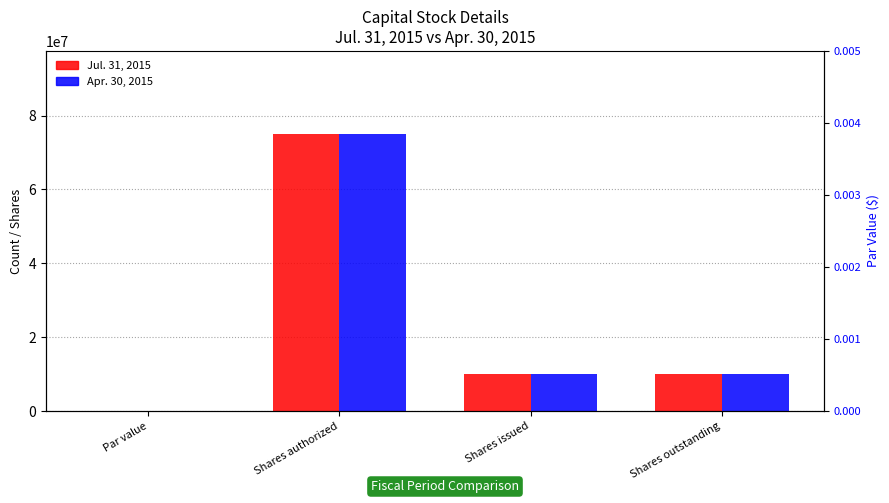

True or false: Apr. 30, 2015 has a value of 10014745.0 at Shares outstanding.

True